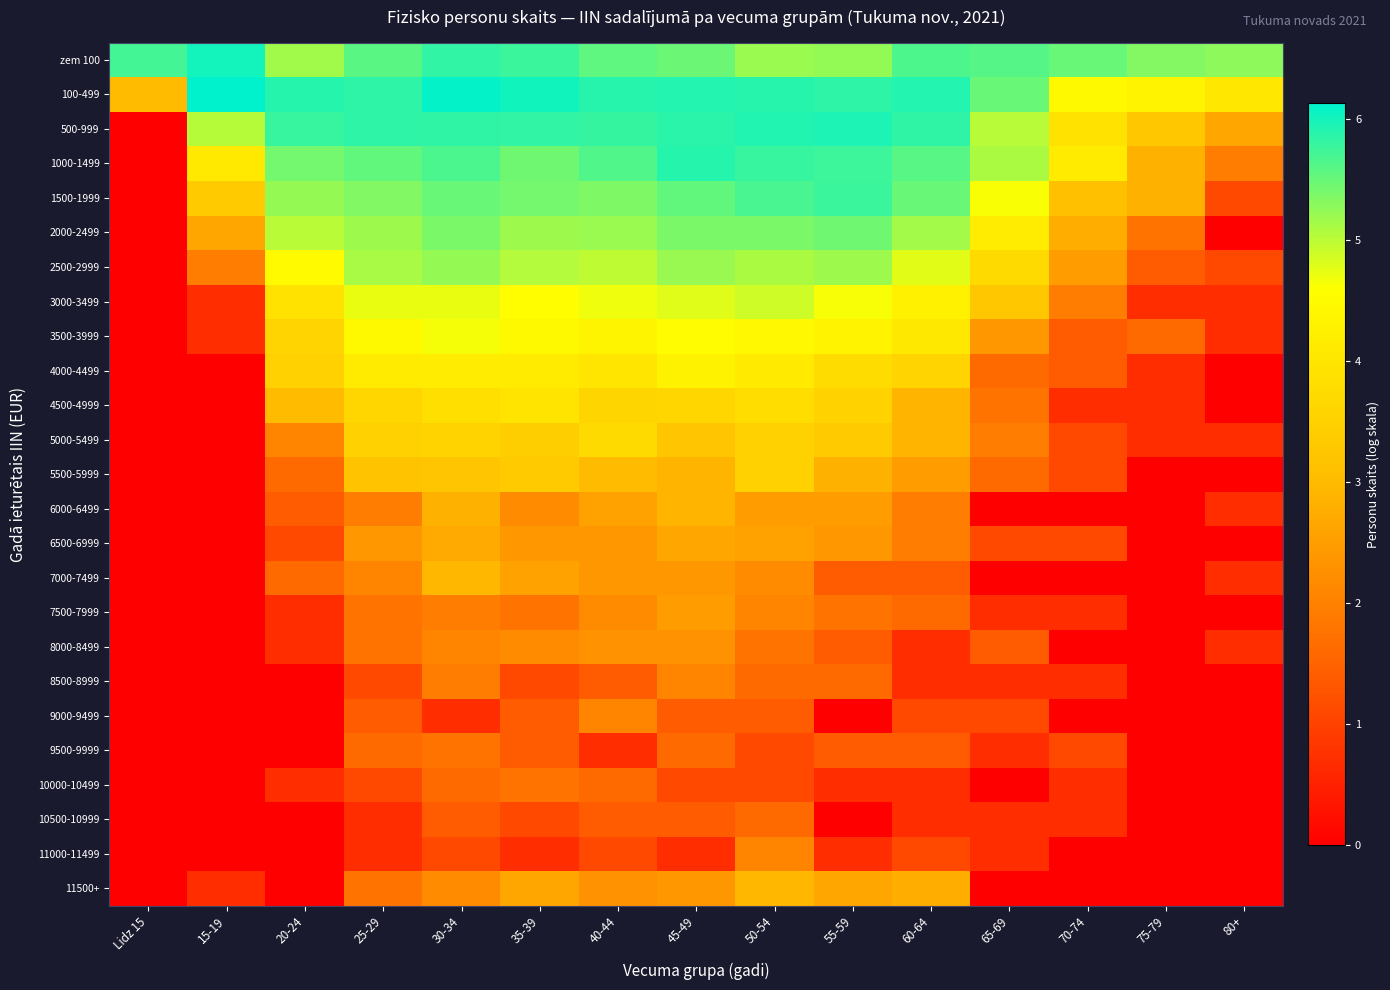

What is the spread (max minus min) of values at Lidz 15?

5.7